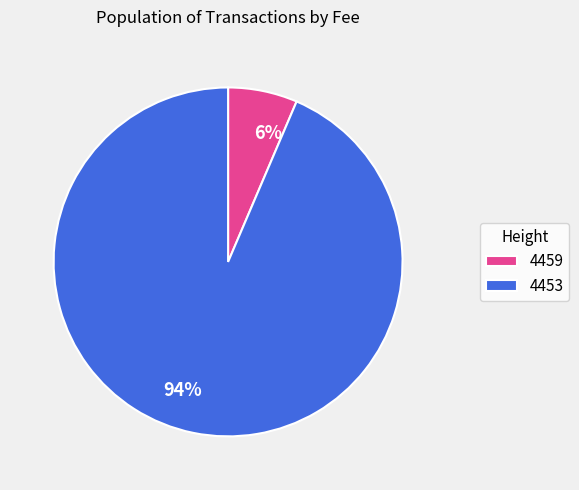

How many segments does this pie chart have?

2